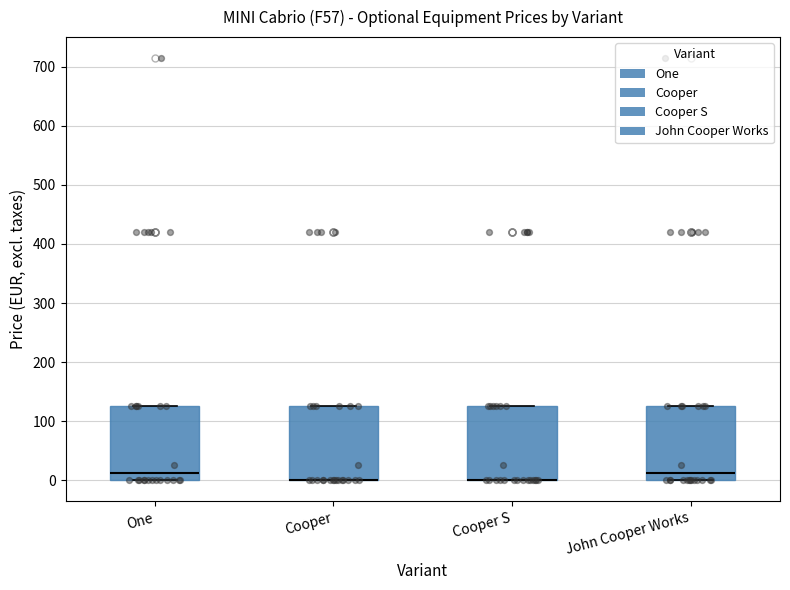

Reading left to right, transcribe this box plot: for each box, give where its median line is, the range the box spans, and where its two whiskers end, as read against the y-axis. The values are not printed on the chart, so give them approximately, as read against the axis.

One: median 10, box 0 to 130, whiskers 0 to 130
Cooper: median 0 (drawn on the box's lower edge), box 0 to 130, whiskers 0 to 130
Cooper S: median 0 (drawn on the box's lower edge), box 0 to 130, whiskers 0 to 130
John Cooper Works: median 10, box 0 to 130, whiskers 0 to 130